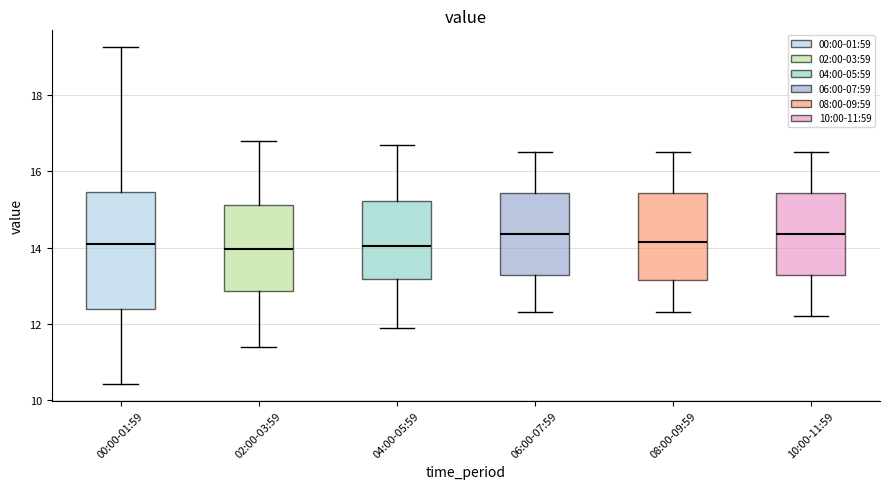

Reading left to right, read every box against the y-axis: the position of its median line, the range the box covers, and the ends of its whiskers. The values are not printed on the chart, so give them approximately, as read against the axis.

00:00-01:59: median 14.0, box 12.4 to 15.4, whiskers 10.4 to 19.2
02:00-03:59: median 14.0, box 12.8 to 15.2, whiskers 11.4 to 16.8
04:00-05:59: median 14.0, box 13.2 to 15.2, whiskers 12.0 to 16.8
06:00-07:59: median 14.4, box 13.2 to 15.4, whiskers 12.4 to 16.6
08:00-09:59: median 14.2, box 13.2 to 15.4, whiskers 12.4 to 16.6
10:00-11:59: median 14.4, box 13.2 to 15.4, whiskers 12.2 to 16.6